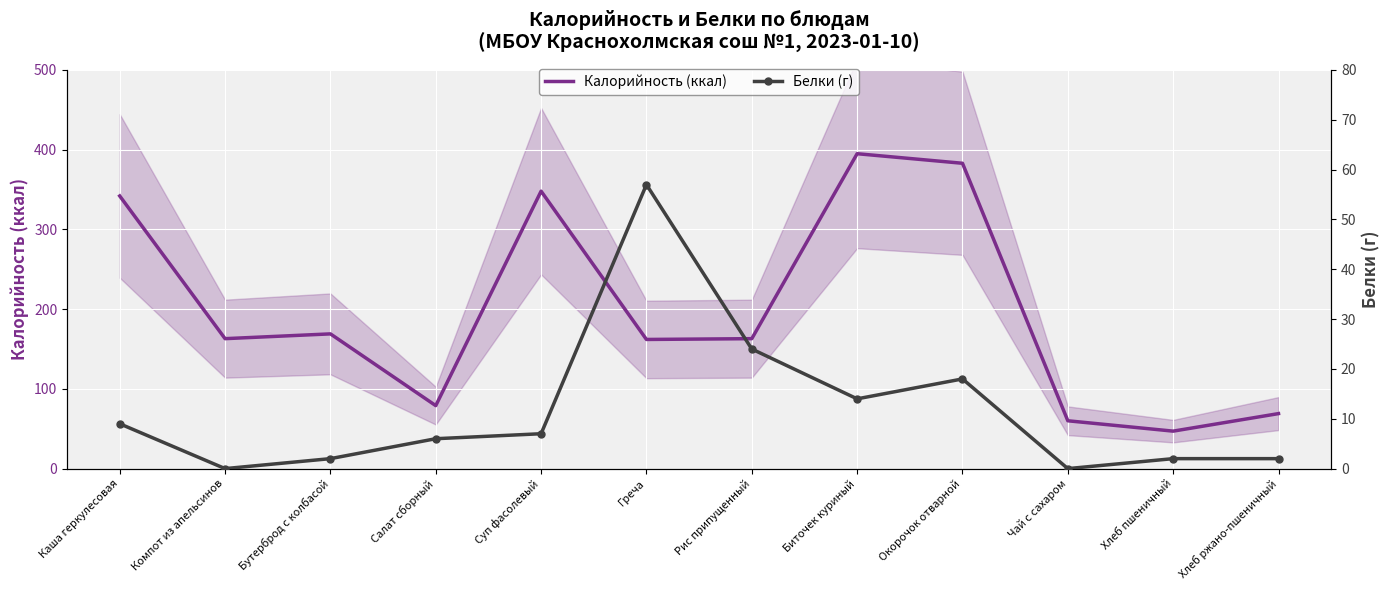

What is the label of the 4th point from the right?

Окорочок отварной